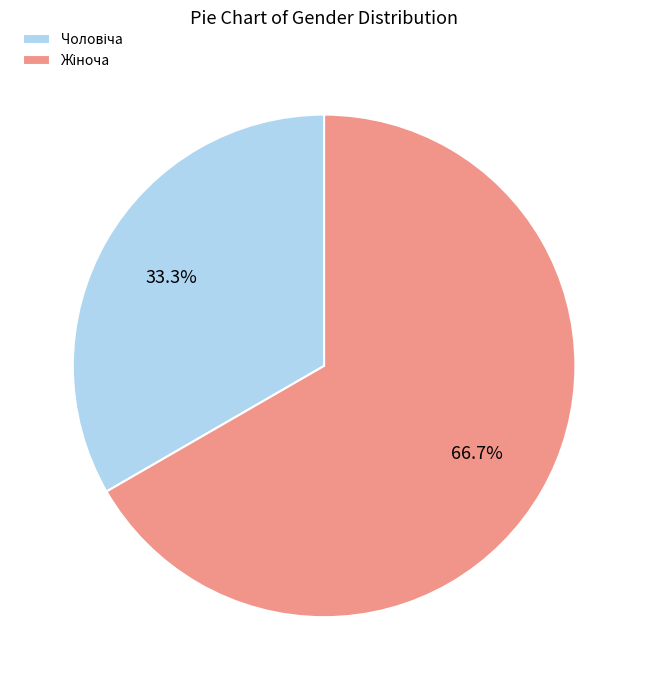

How many segments does this pie chart have?

2